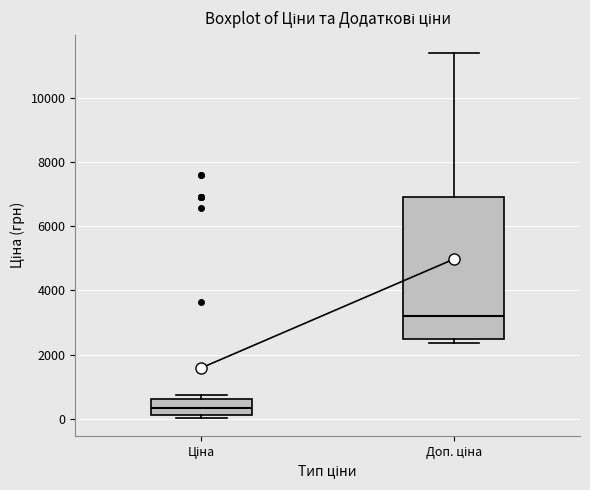

Reading left to right, read every box against the y-axis: the position of its median line, the range the box covers, and the ends of its whiskers. The values are not printed on the chart, so give them approximately, as read against the axis.

Ціна: median 400, box 200 to 600, whiskers 0 to 800
Доп. ціна: median 3200, box 2400 to 7000, whiskers 2400 (just below the box's lower edge) to 11400